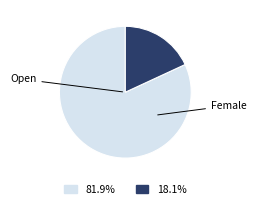

What is the largest slice in the pie chart?

Open